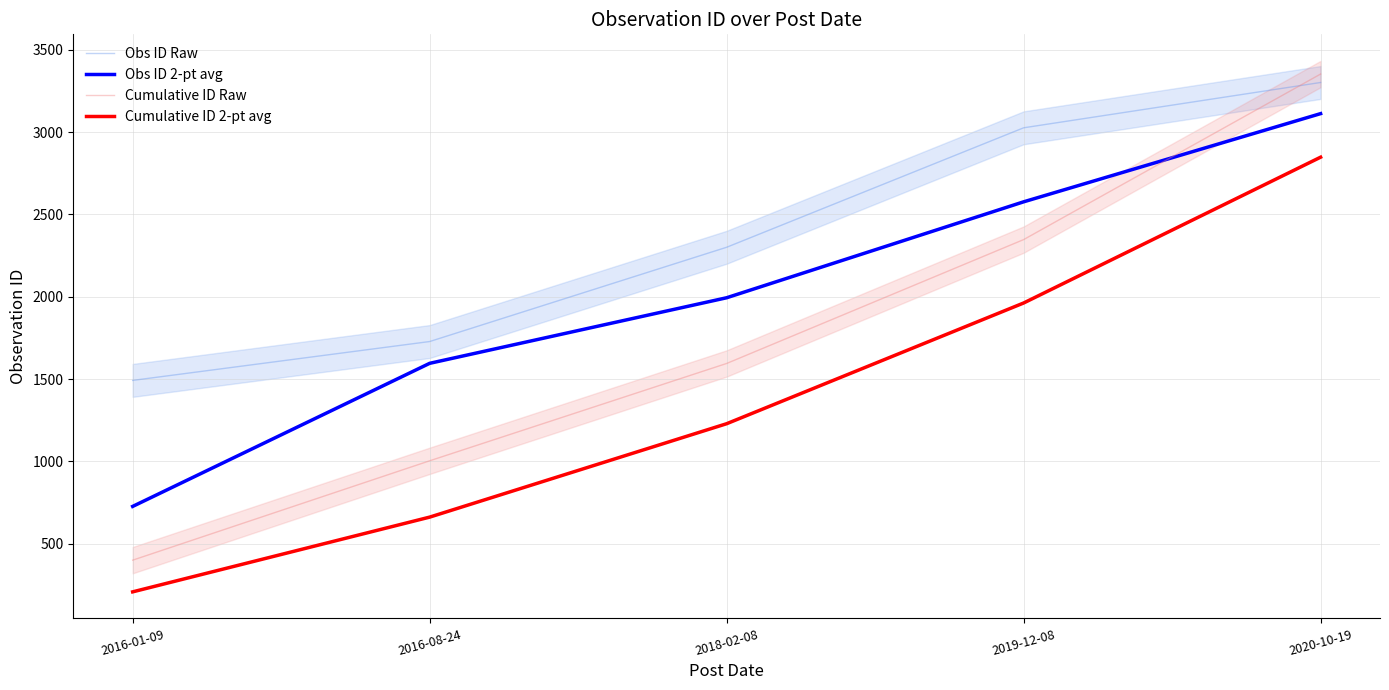

At which category is the sum across all series the highest?

2020-10-19